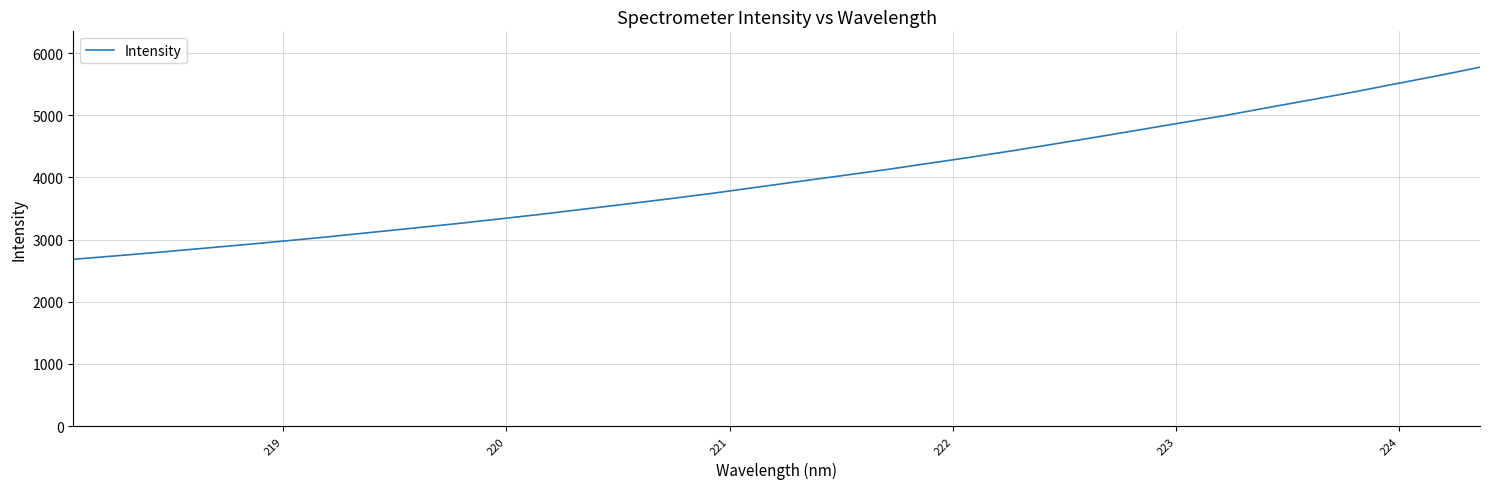

What is the maximum value shown in the chart?

5771.7